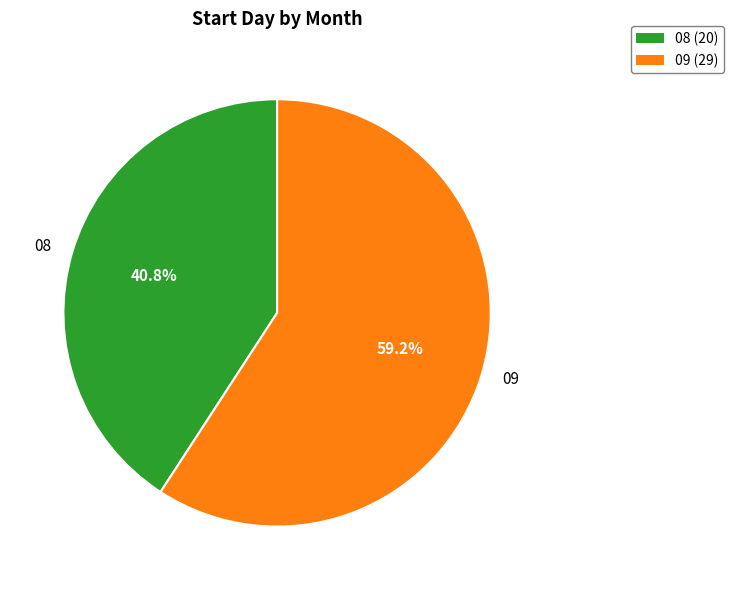

Does 09 represent more than half of the total?

Yes